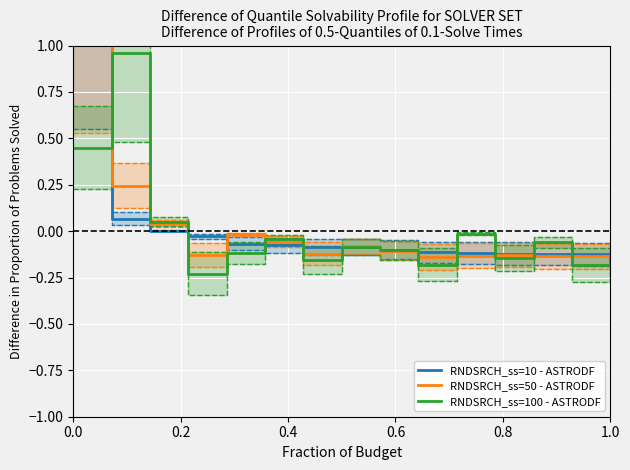

Is this an area chart (filled region under the line)?

No